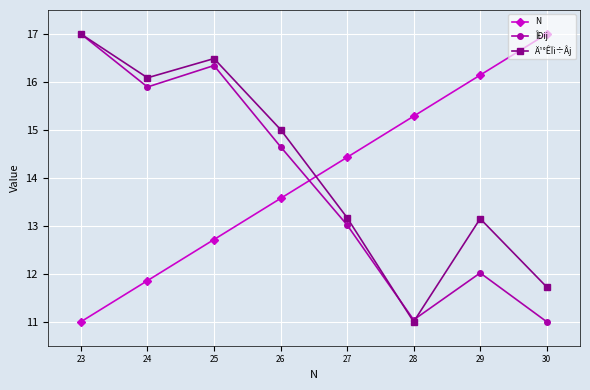

How many interior local peaks does the Ä¹°ÊÏi÷Âj series have?

2